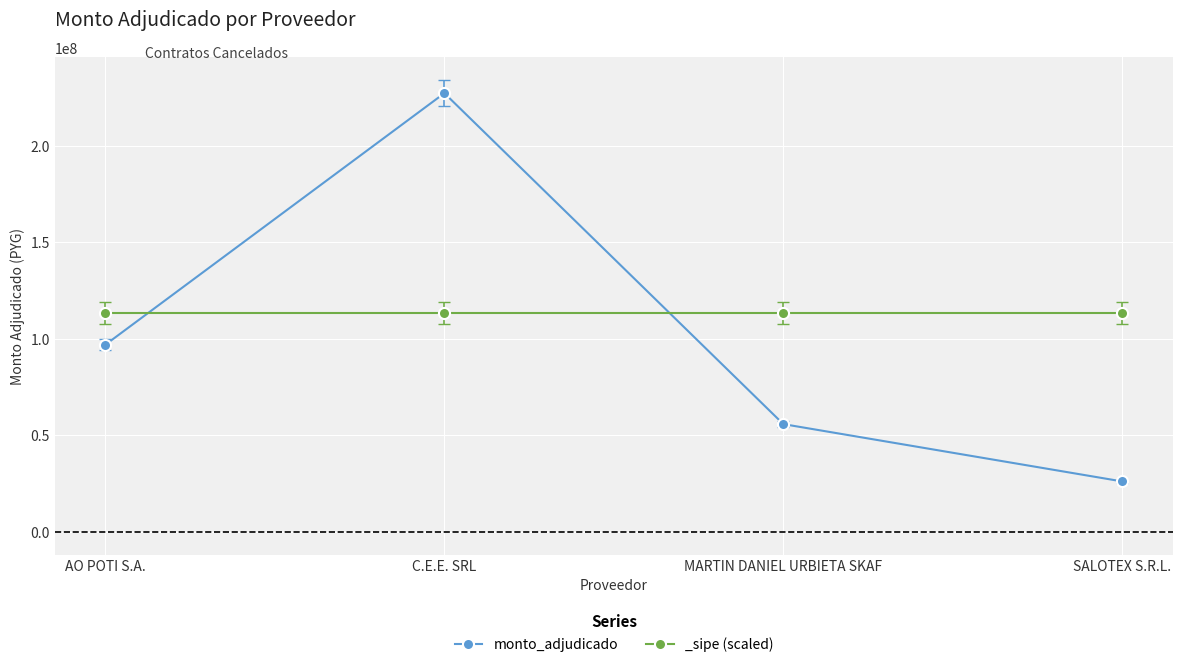

Reading right to left, transcribe all the data shown in this chart.

26162000	55849500	227248060	96979400